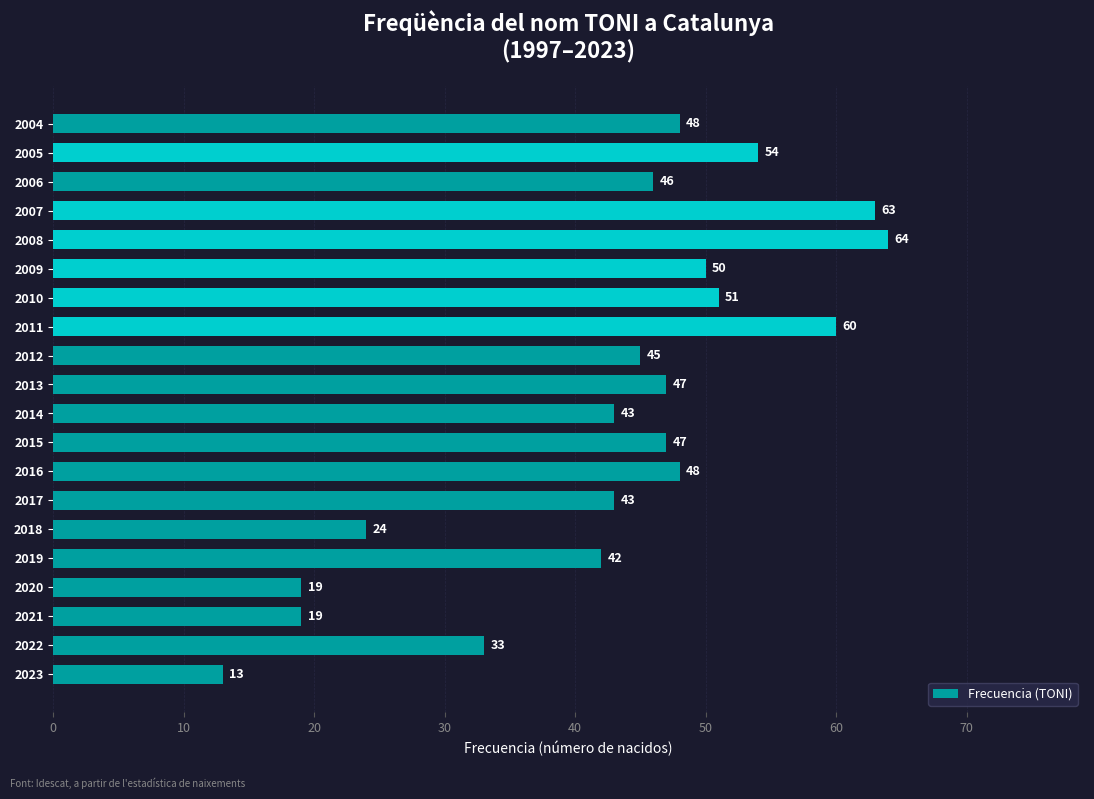

Between 2005 and 2021, which is larger?

2005